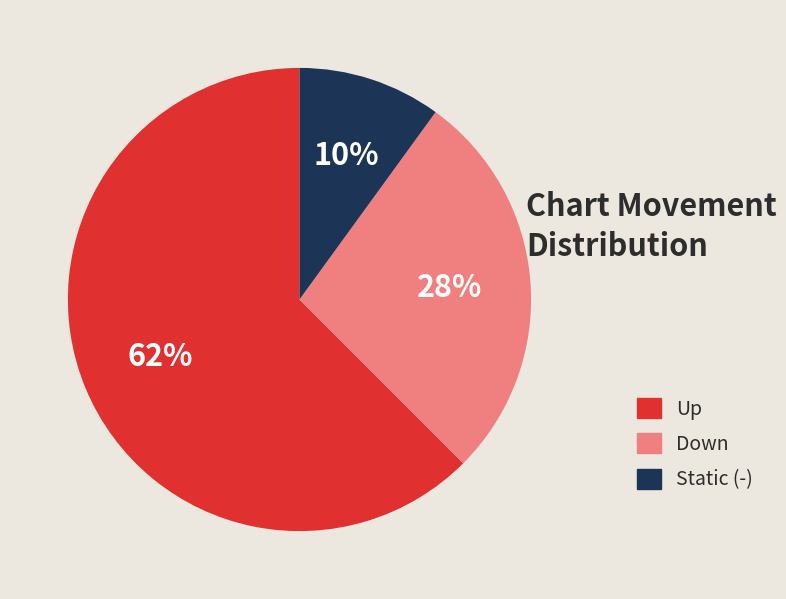

Is there a majority slice in this chart?

Yes